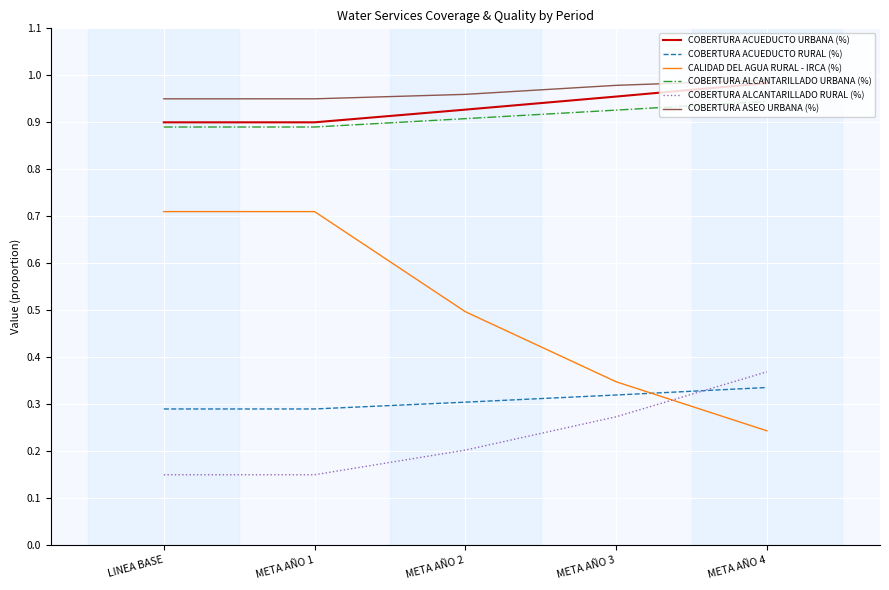

At which label is CALIDAD DEL AGUA RURAL - IRCA (%) closest to 0?

META AÑO 4